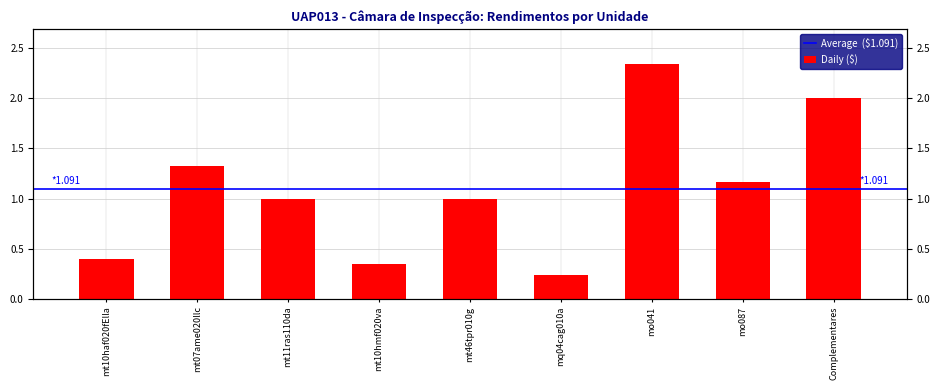

Count the number of values greater than 1.

4